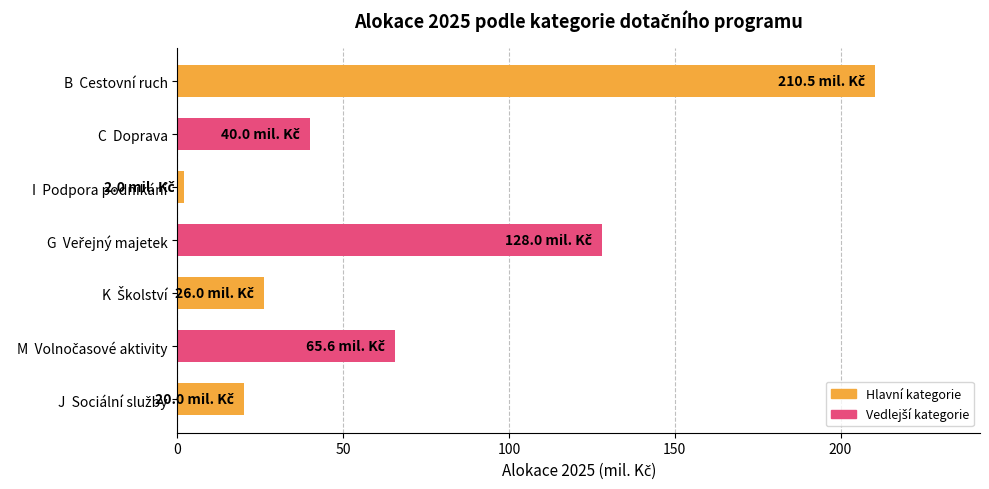

True or false: the data shows 40.0 at C  Doprava.

True